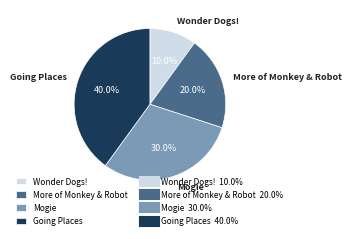

Combined, do Wonder Dogs! and More of Monkey & Robot account for over 50%?

No